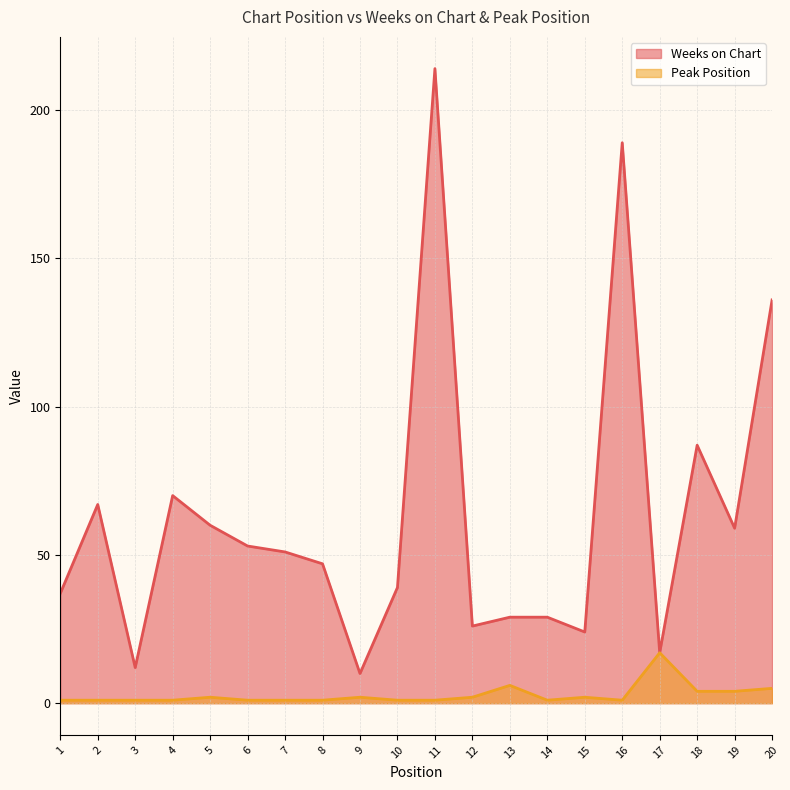

At which category does Weeks on Chart reach its first local valley?

3